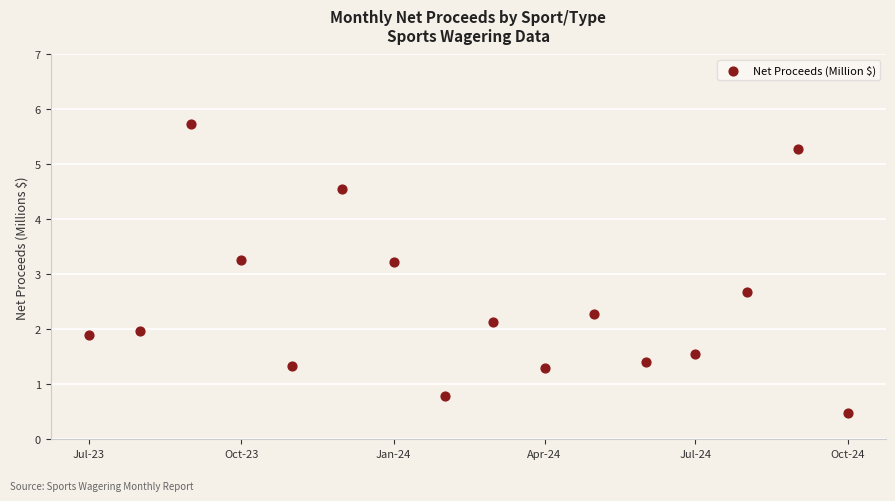

What is the range of X values (max minus min)?

458.0